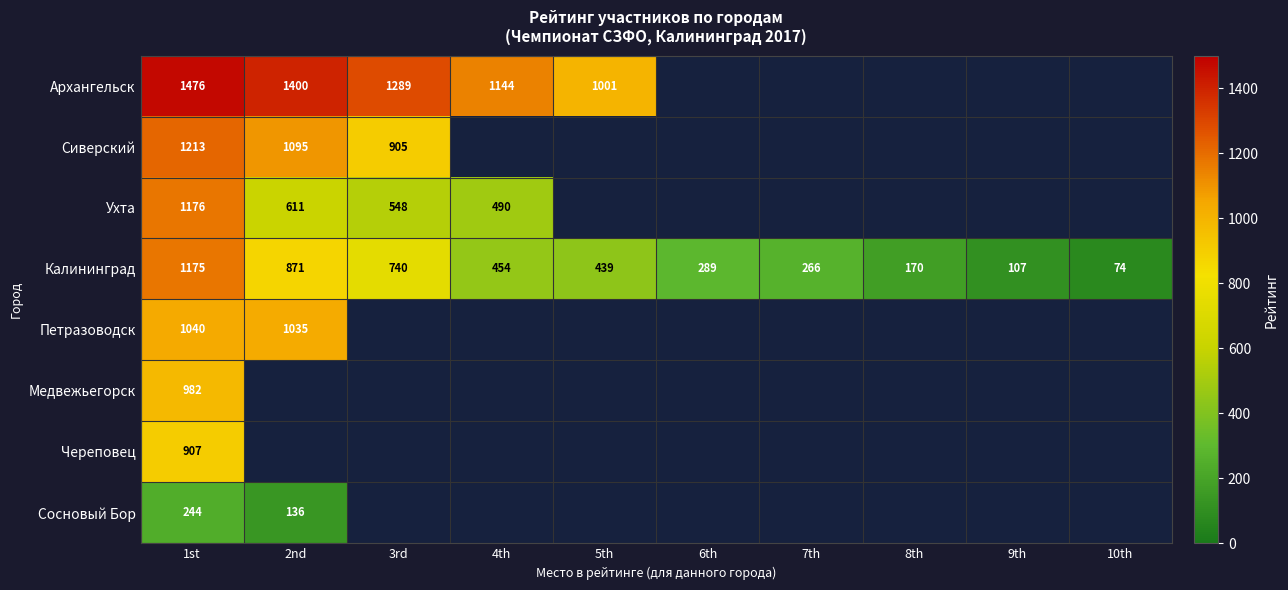

Is it true that Архангельск equals 1476 at 1st?

True